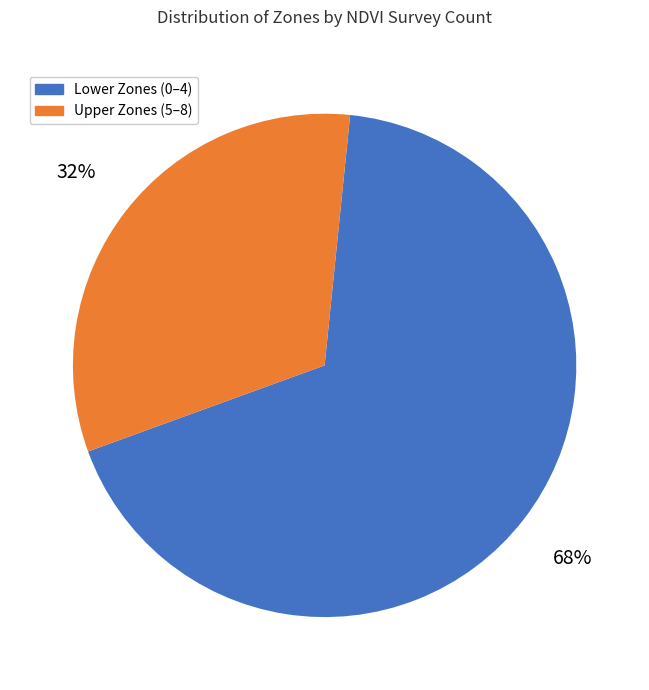

Is there a majority slice in this chart?

Yes